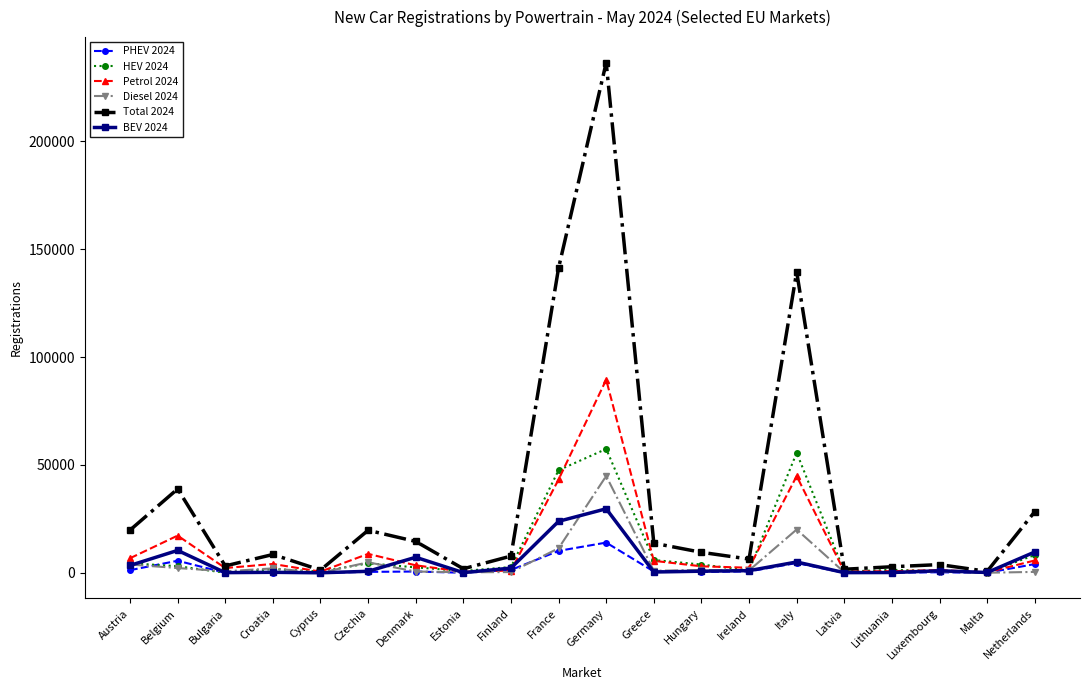

Which category has the highest value in the Diesel 2024 series?

Germany